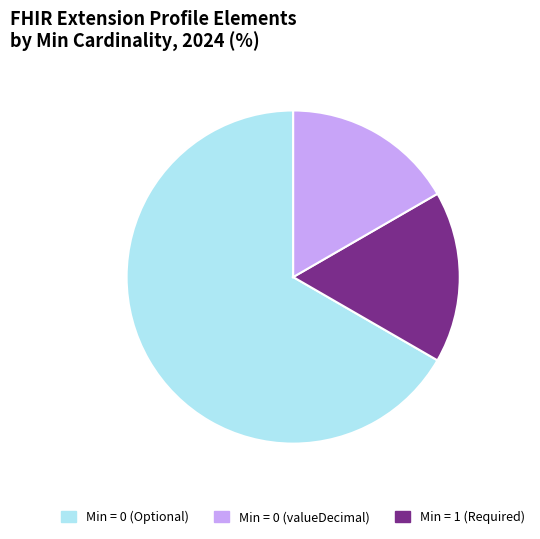

Is there a majority slice in this chart?

Yes